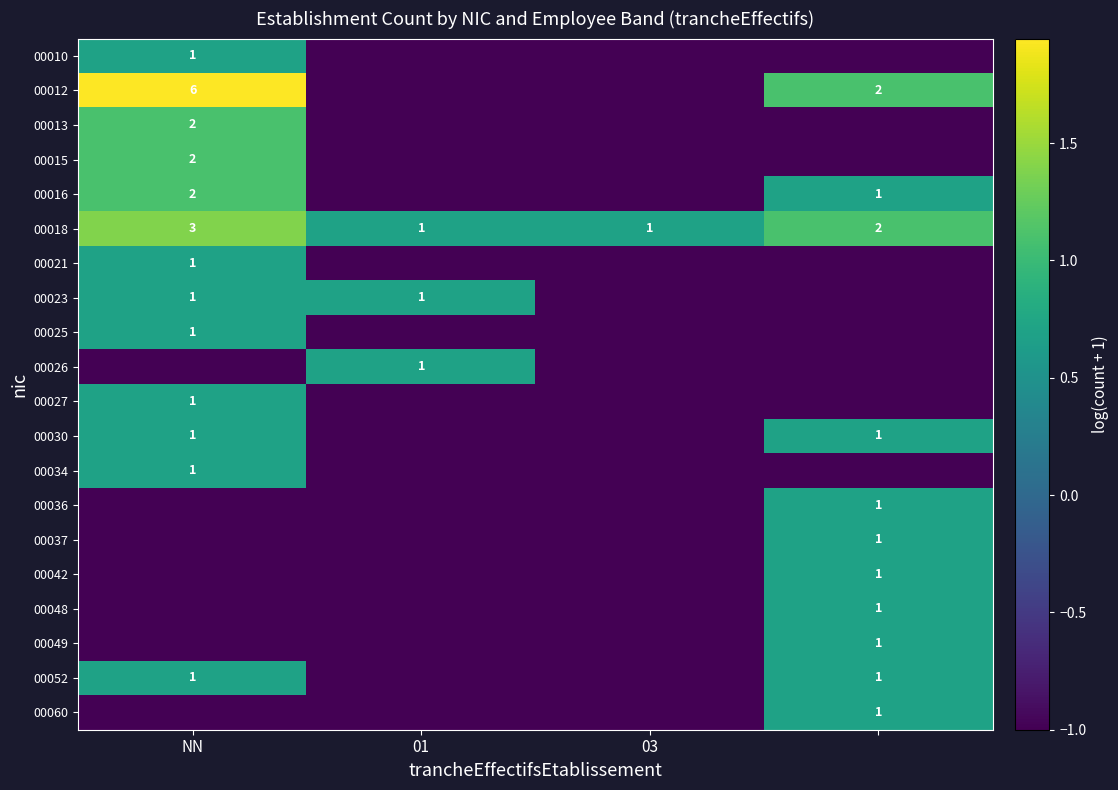

What is the sum of all 00018 values?

7